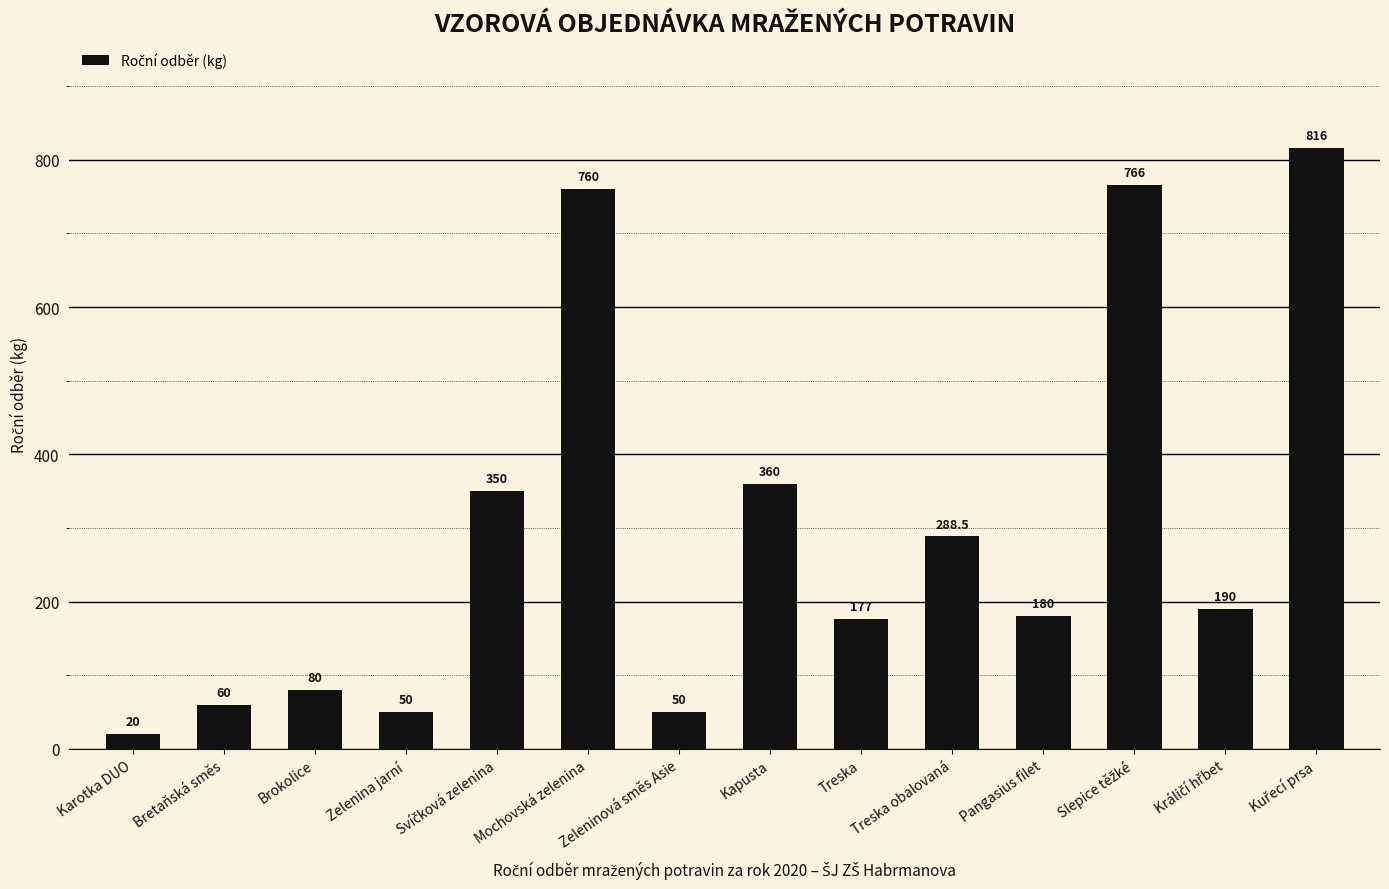

What position from the left is Karotka DUO?

1